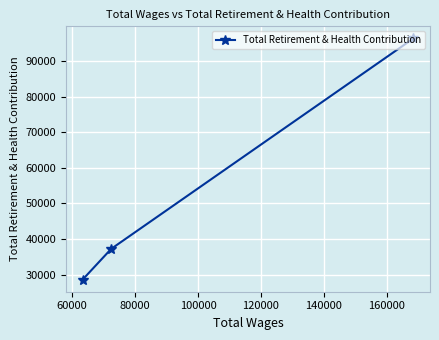

How many data points are above 37239?

1